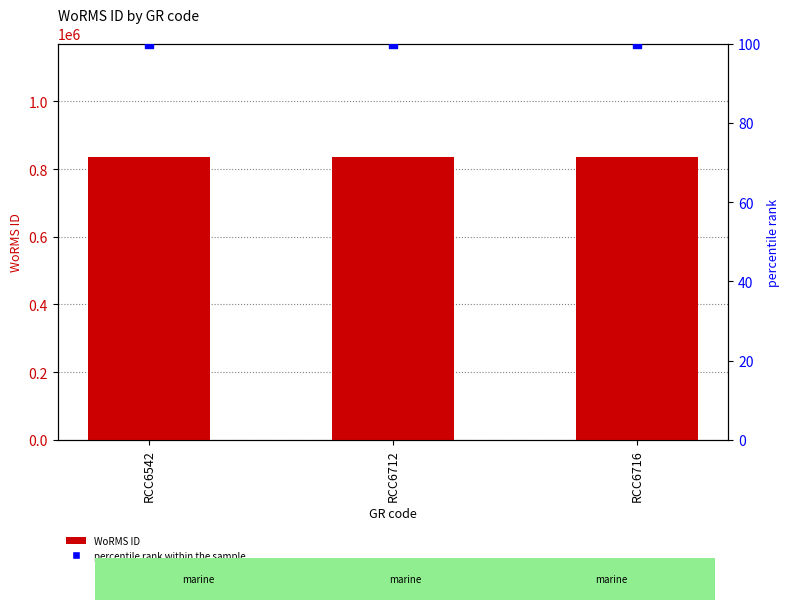

Which series reaches the maximum Y coordinate?

WoRMS ID